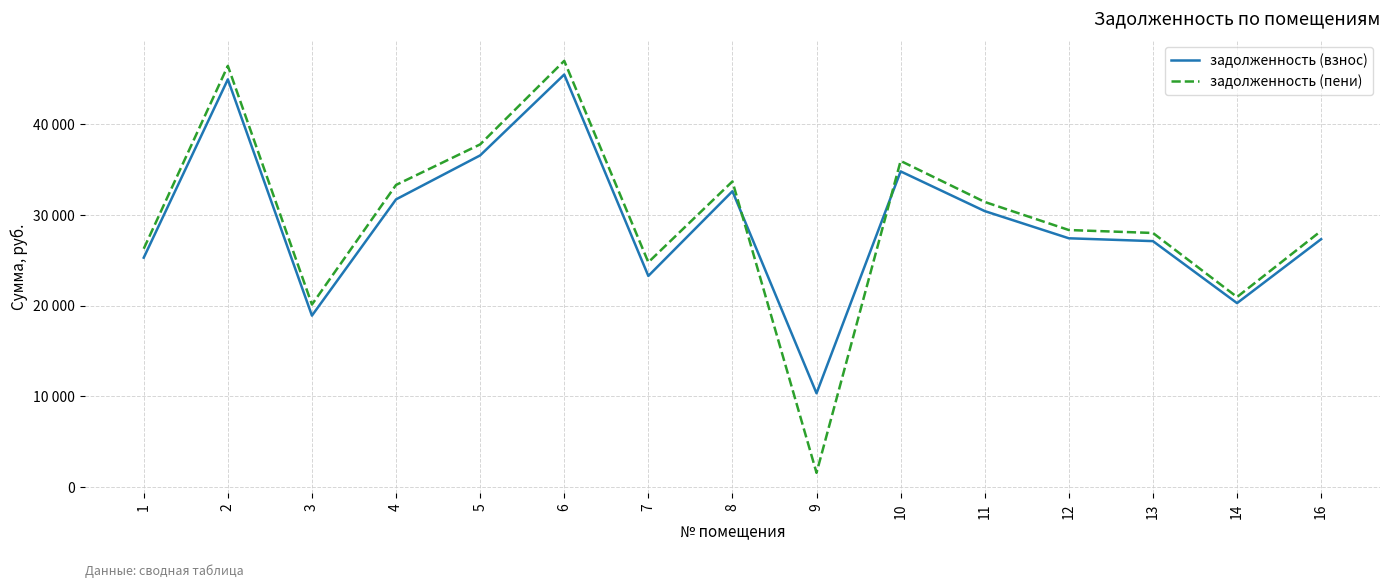

What are all the series names shown in the legend?

задолженность (взнос), задолженность (пени)